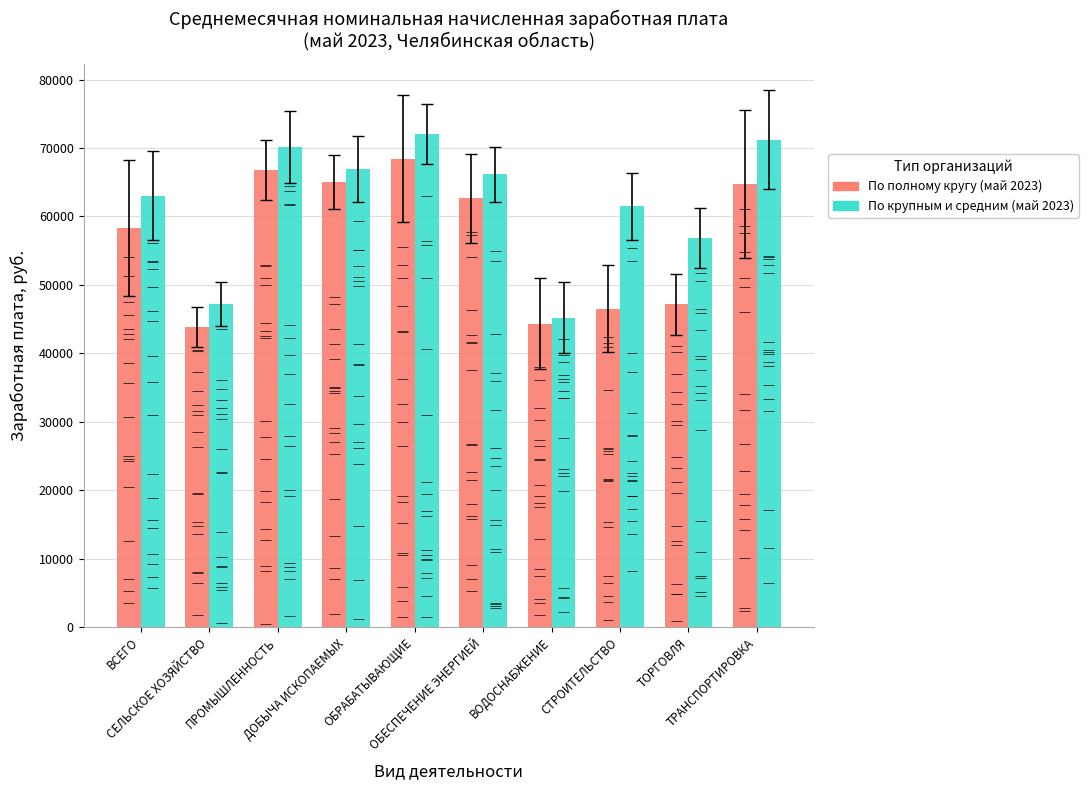

What is the greatest value displayed?

72052.7